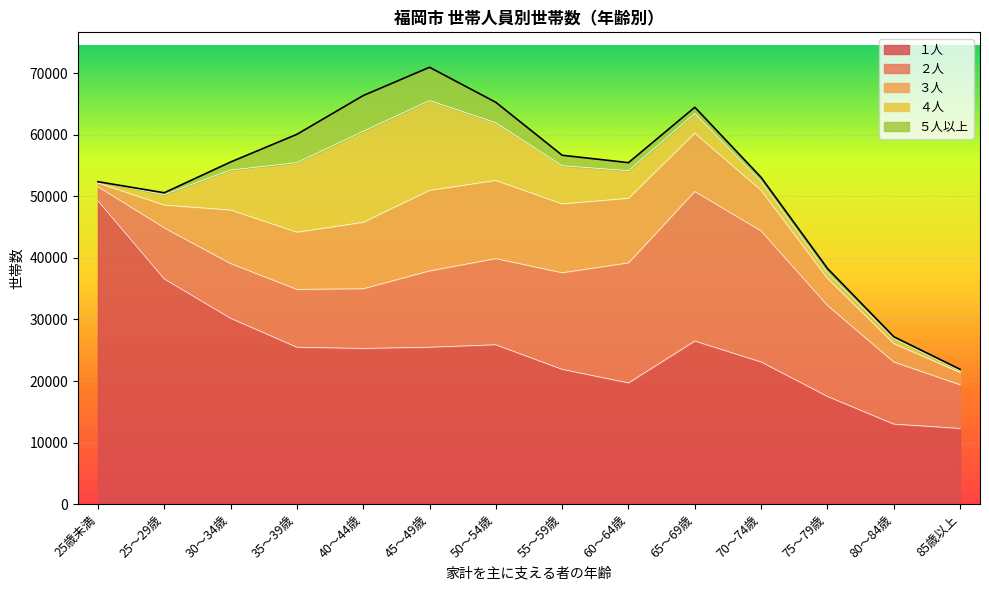

What is the sum of the ２人 values at 80～84歳 and 65～69歳?

34400